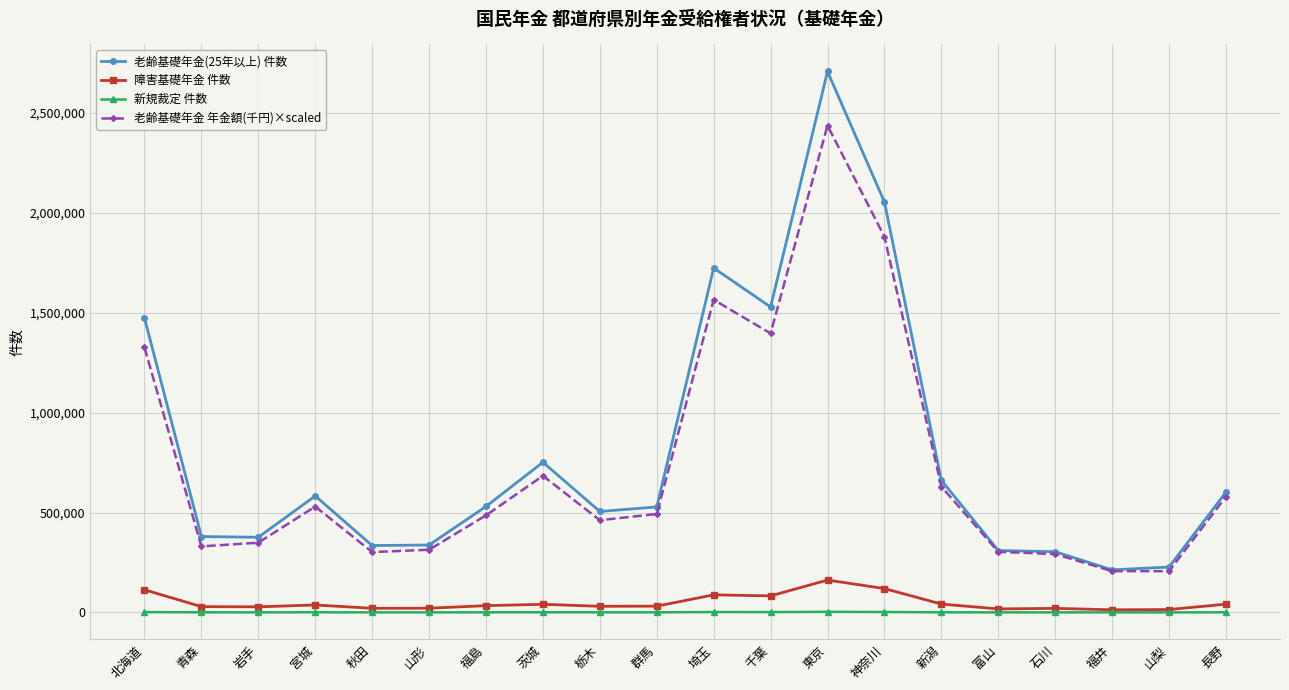

True or false: 老齢基礎年金 年金額(千円)×scaled has a value of 530222.9 at 宮城.

True